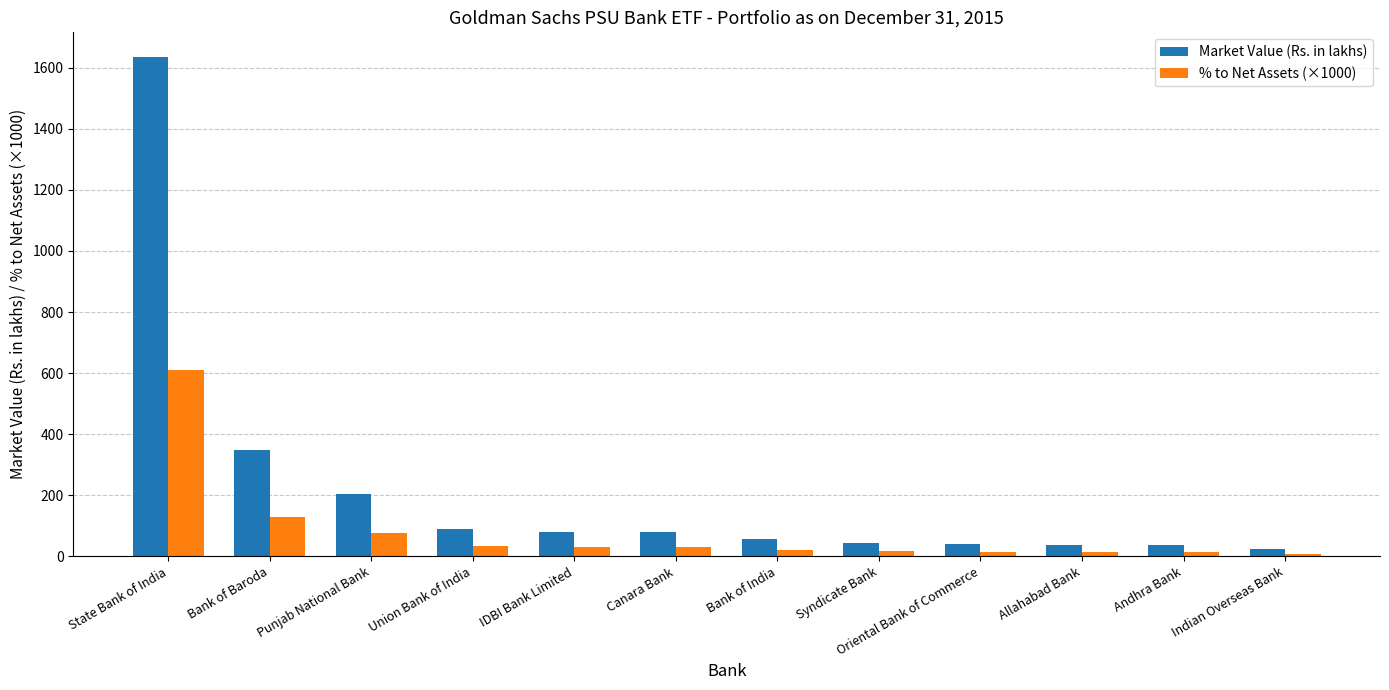

What is the label of the 4th bar from the left?

Union Bank of India